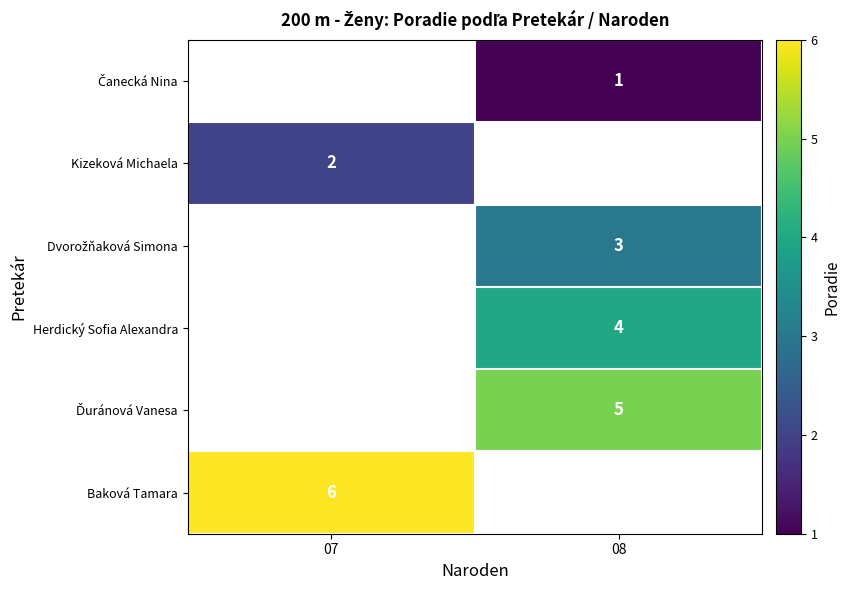

Is it true that Herdický Sofia Alexandra equals 4 at 08?

True